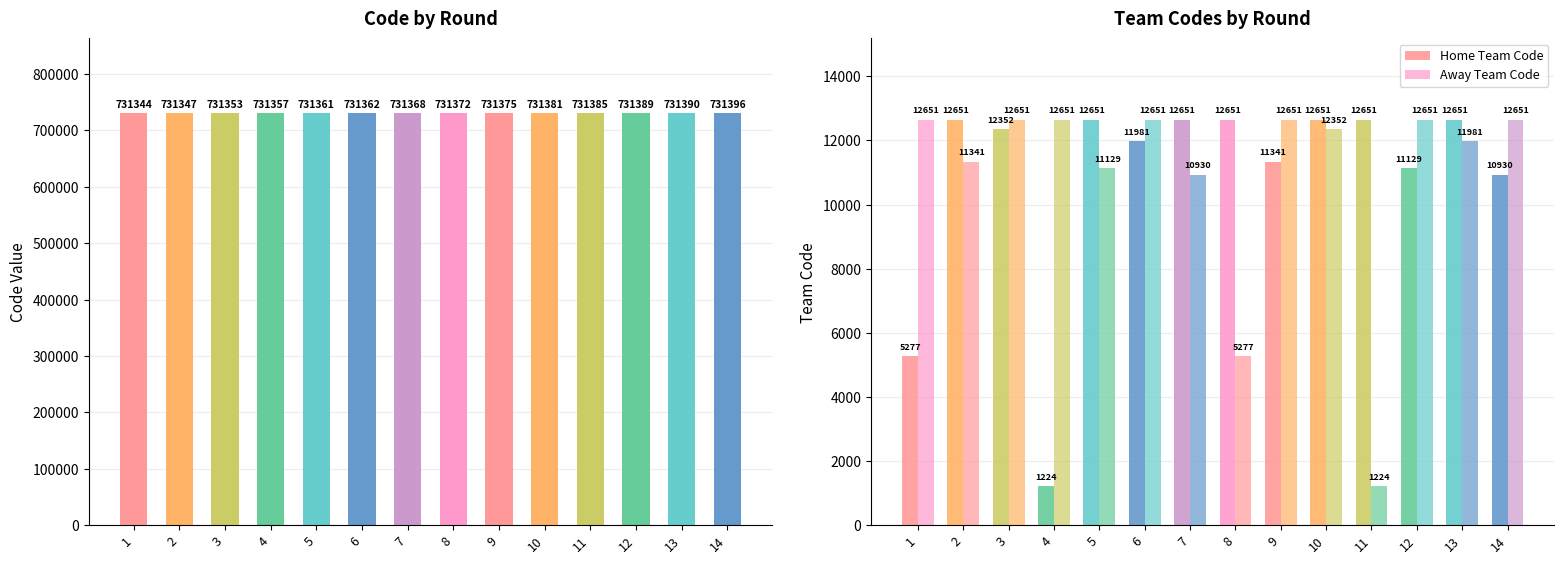

At which label is Away Team Code closest to 6937?

8